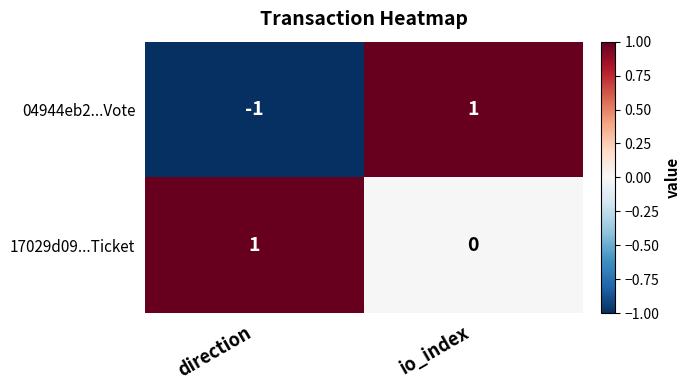

What is the spread (max minus min) of values at direction?

2